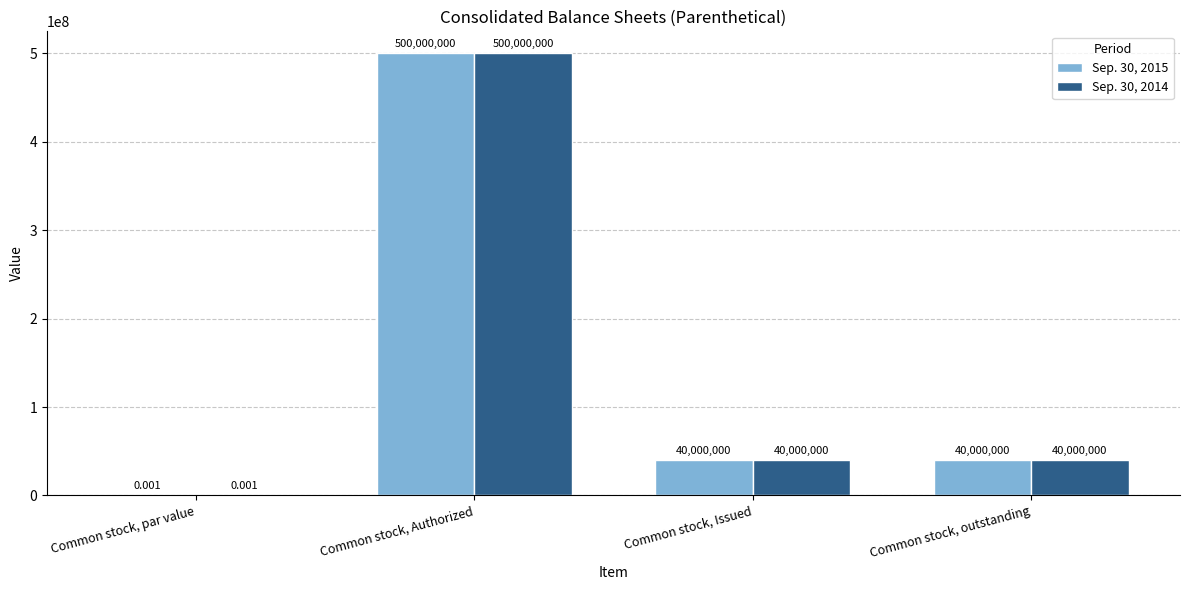

Which category has the highest value across all series?

Common stock, Authorized